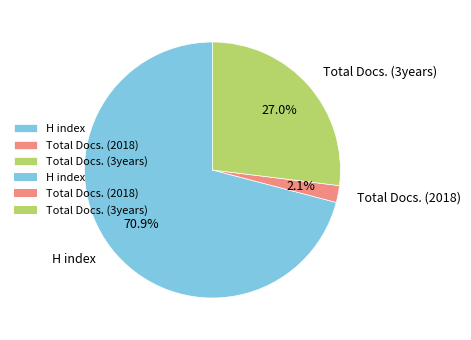

Which has a higher value, Total Docs. (2018) or H index?

H index